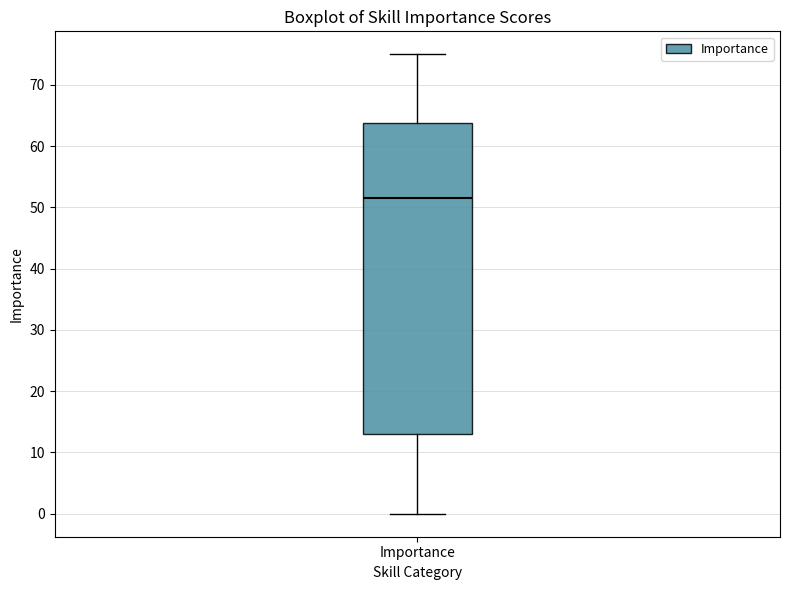

Read this box plot against the y-axis: the position of the median line, the range covered by the box, and the ends of both whiskers. The values are not printed on the chart, so give them approximately, as read against the axis.

median 52, box 13 to 64, whiskers 0 to 75